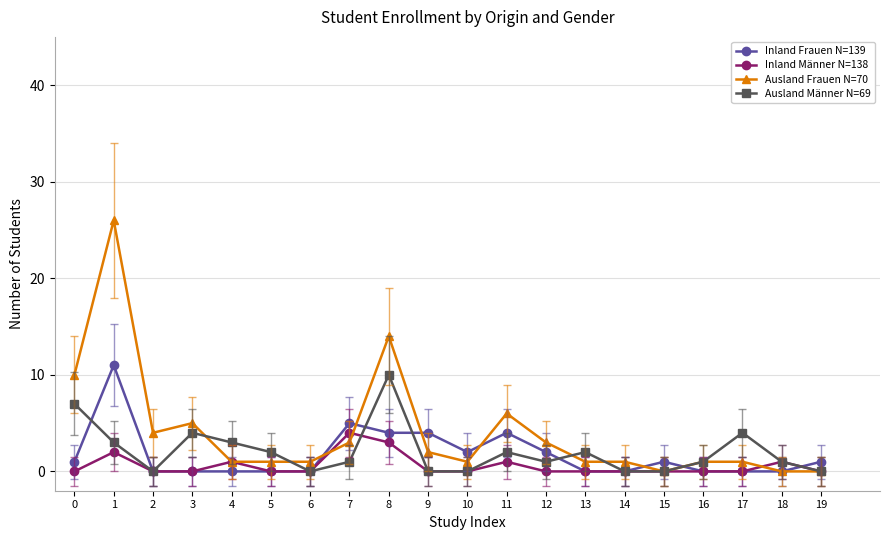

At which label does Inland Männer N=138 reach its peak?

7